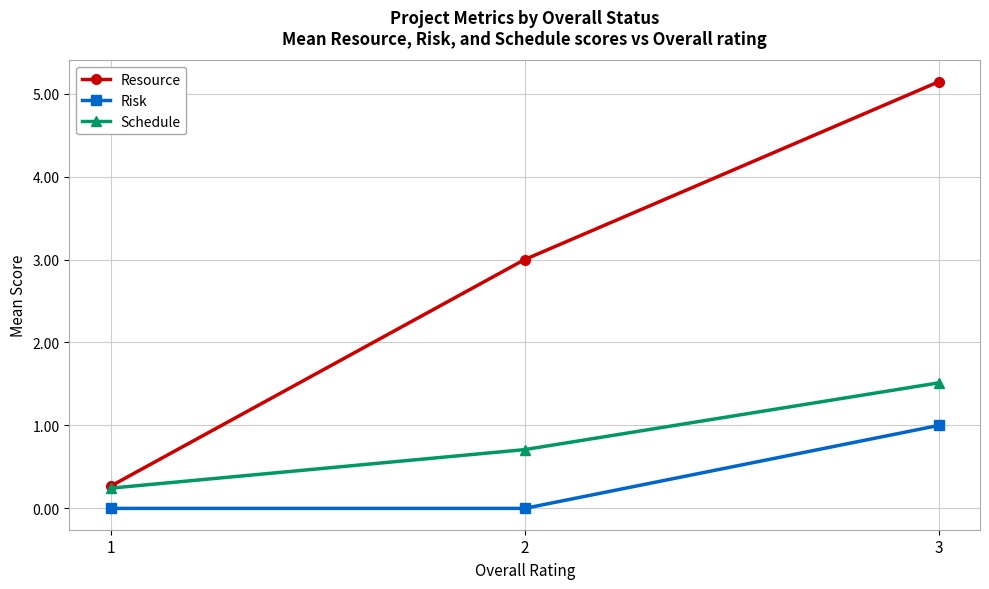

What is the sum of the Schedule values at 2 and 3?

2.2